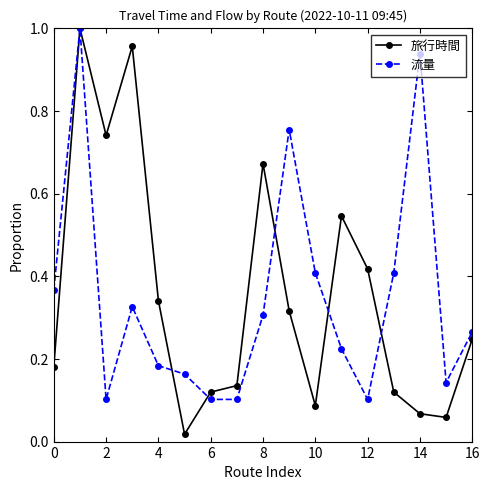

Does the chart have visible grid lines?

No